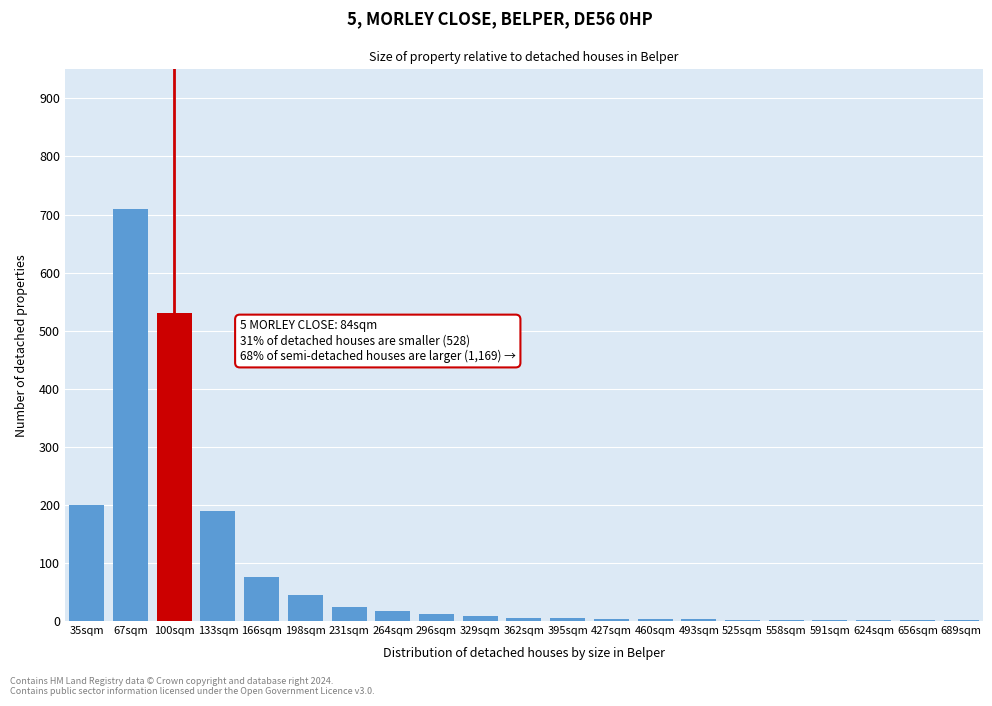

What is the sum of all values?

1842